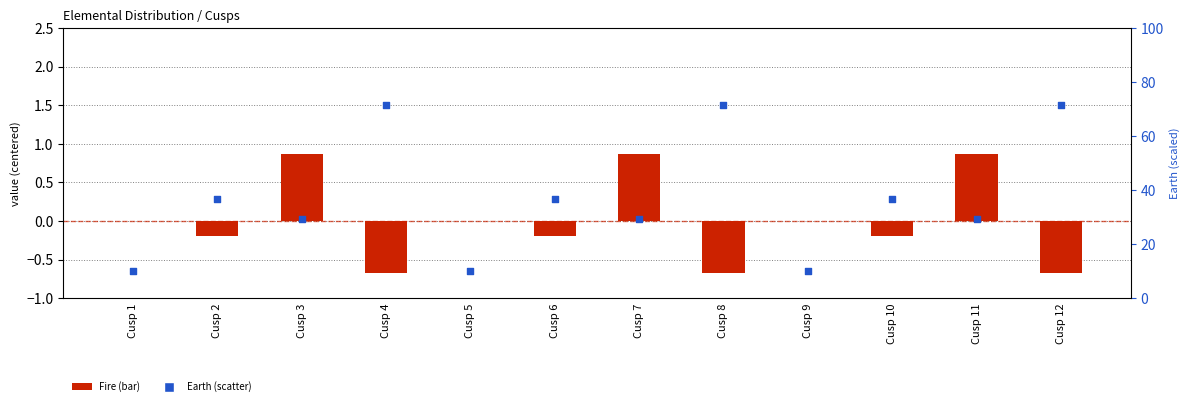

Which series has the widest spread of Y values?

Earth